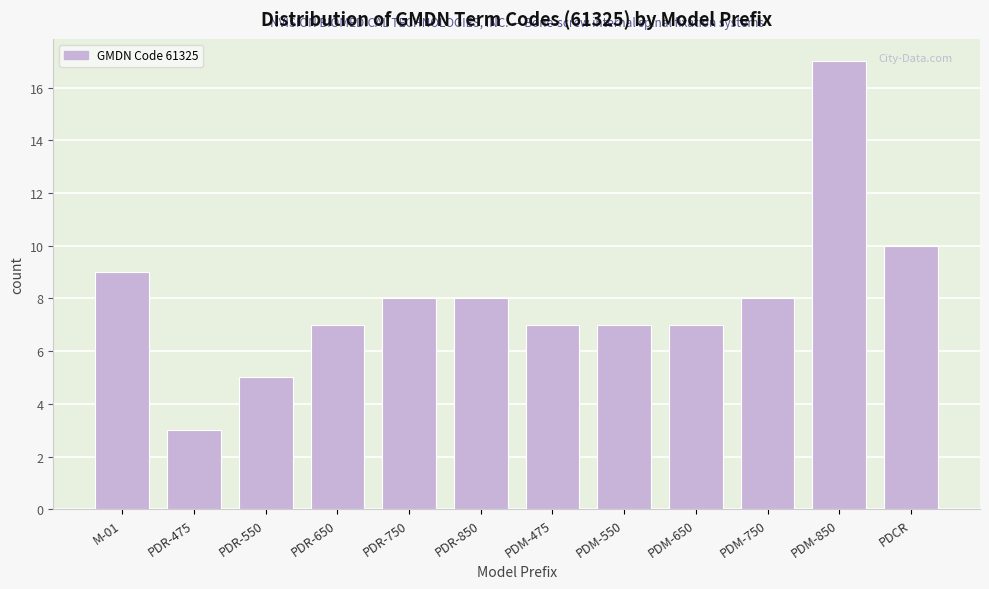

Reading left to right, extract all data points from this chart.

9	3	5	7	8	8	7	7	7	8	17	10